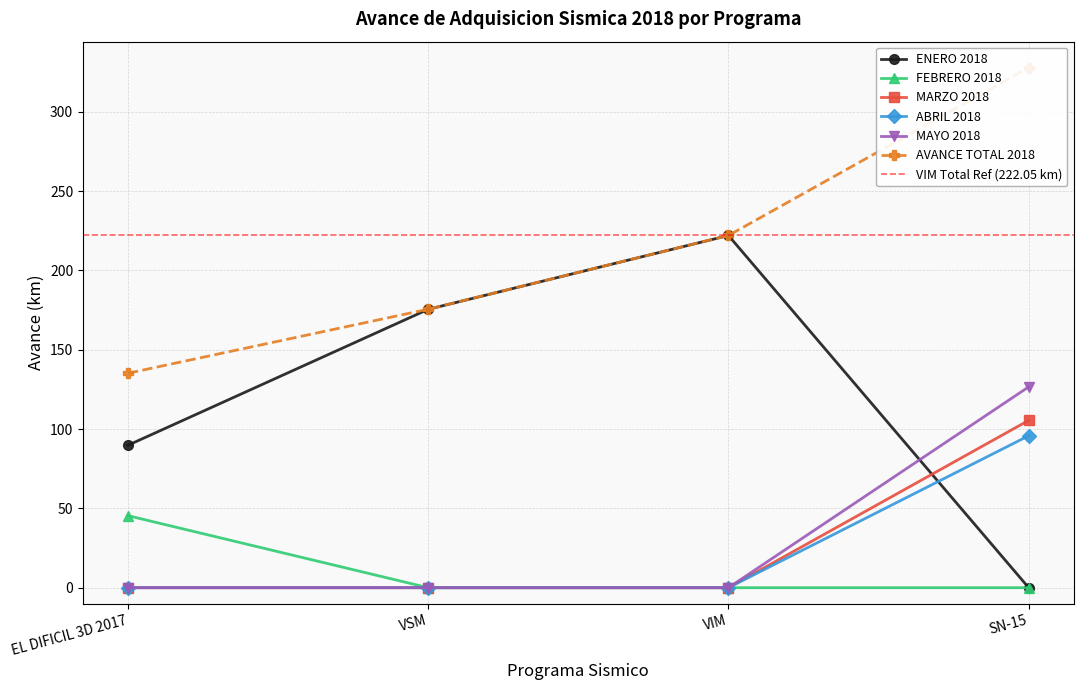

What is the spread (max minus min) of values at SN-15?

327.8